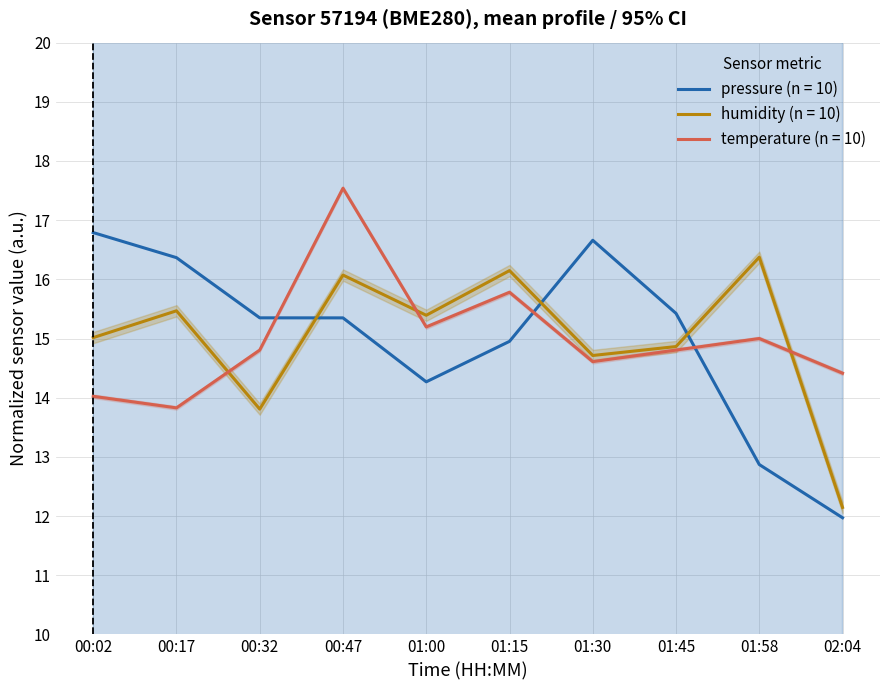

At how many categories does at least one series exceed 16?

6